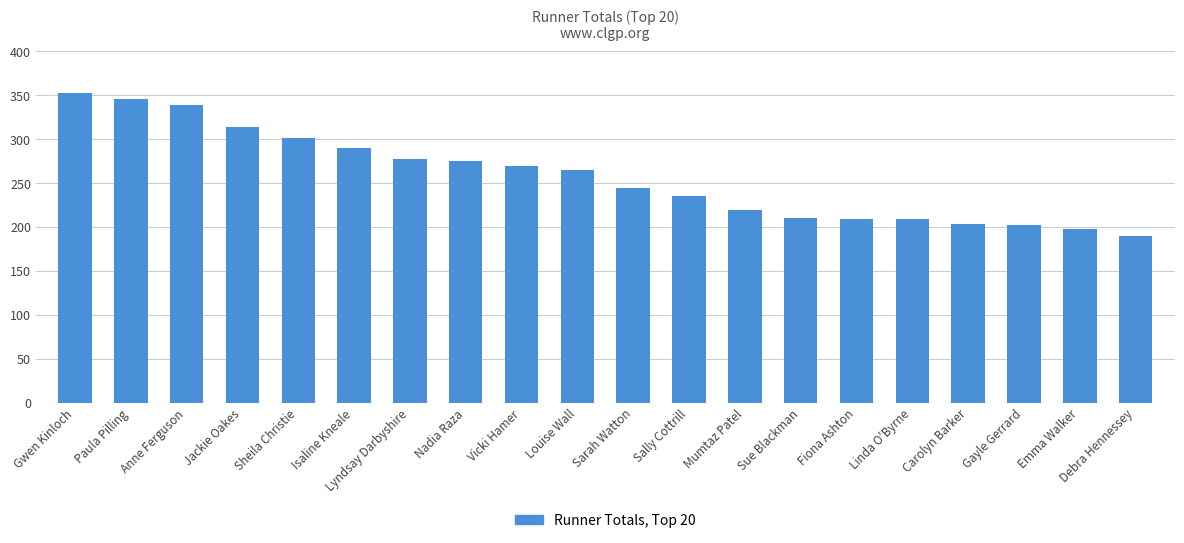

What is the maximum value shown in the chart?

353.0